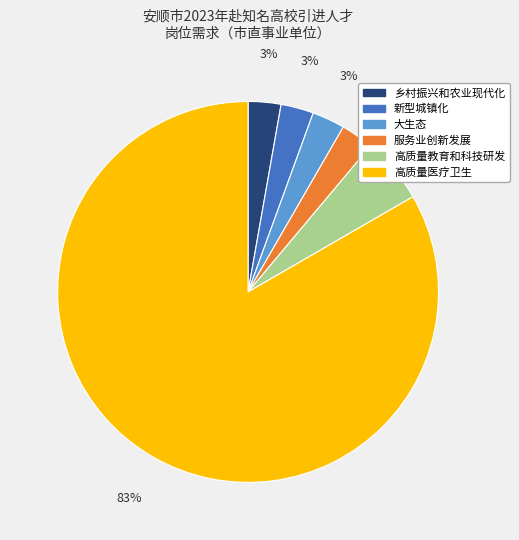

Is there a majority slice in this chart?

Yes